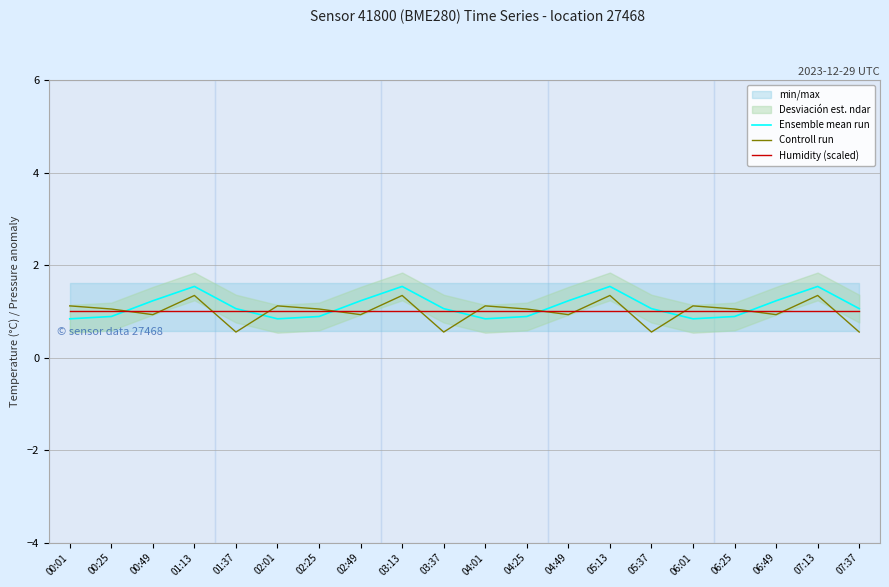

What is the difference between the highest and lowest values at 03:37?

0.5